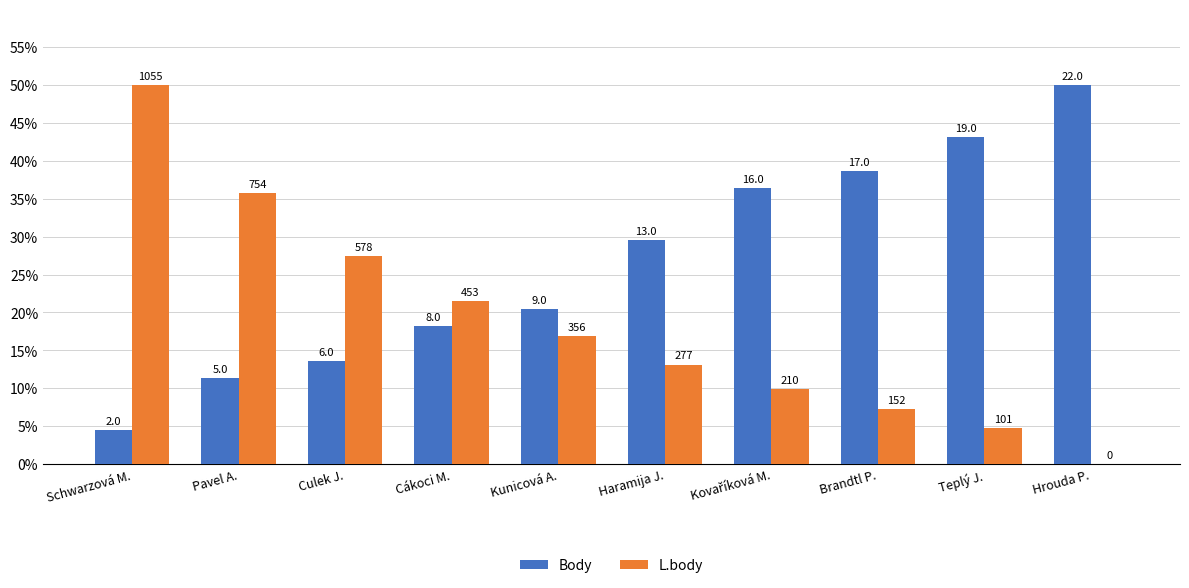

What is the maximum value shown in the chart?

50.0